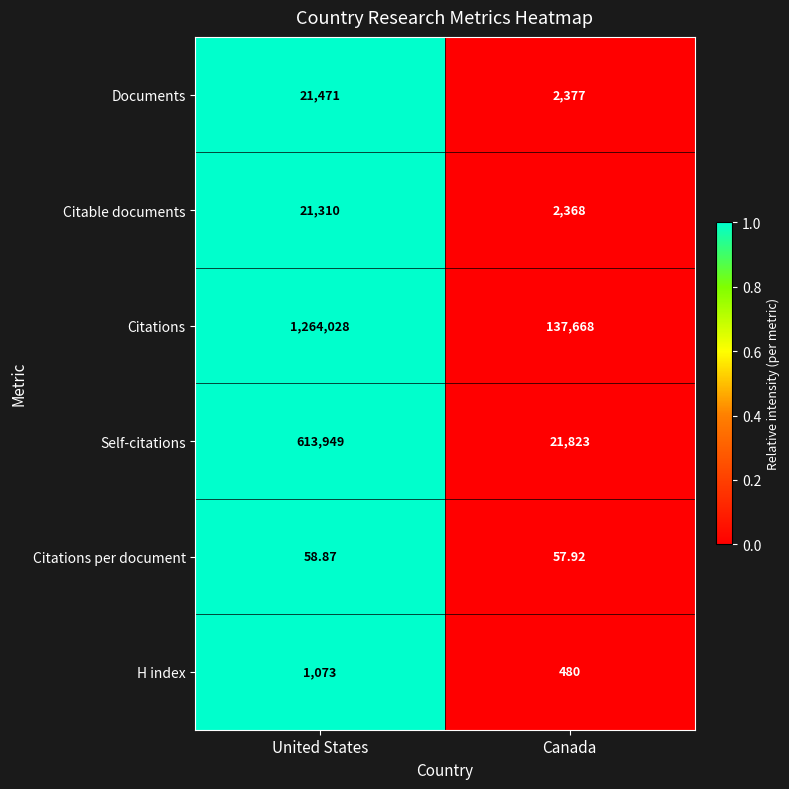

At which category is the sum across all series the highest?

United States